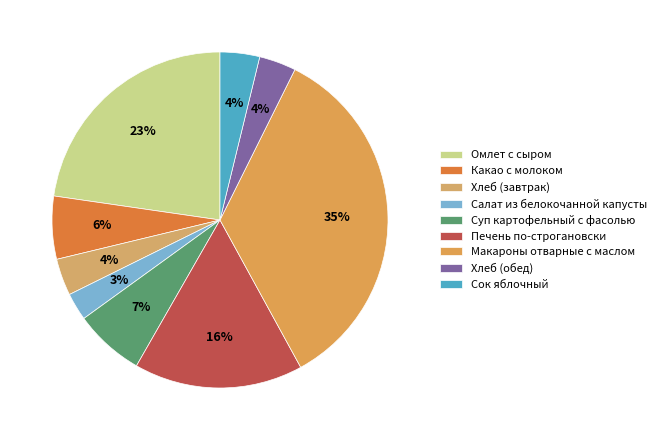

Approximately how many times larger is the value at Макароны отварные с маслом compared to Салат из белокочанной капусты?

13.1